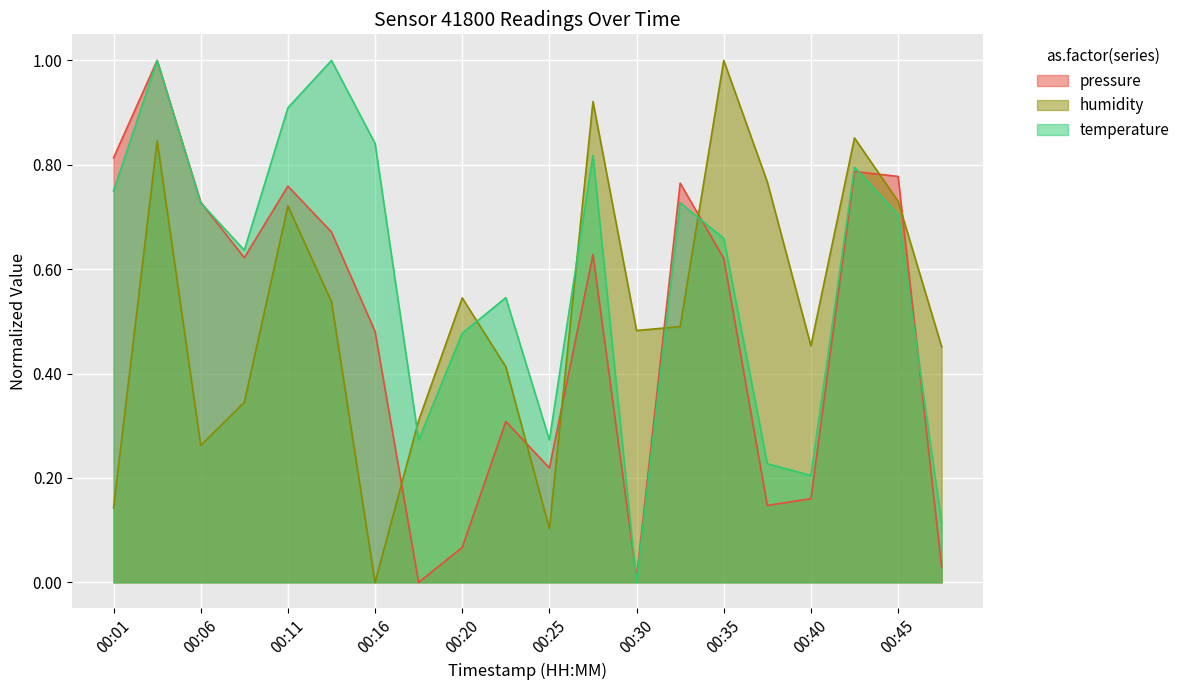

Reading right to left, what are all the values shown in this chart?

pressure: 0.0	0.8	0.8	0.2	0.1	0.6	0.8	0.0	0.6	0.2	0.3	0.1	0.0	0.5	0.7	0.8	0.6	0.7	1.0	0.8
humidity: 0.5	0.7	0.9	0.5	0.8	1.0	0.5	0.5	0.9	0.1	0.4	0.5	0.3	0.0	0.5	0.7	0.3	0.3	0.8	0.1
temperature: 0.1	0.7	0.8	0.2	0.2	0.7	0.7	0.0	0.8	0.3	0.5	0.5	0.3	0.8	1.0	0.9	0.6	0.7	1.0	0.8